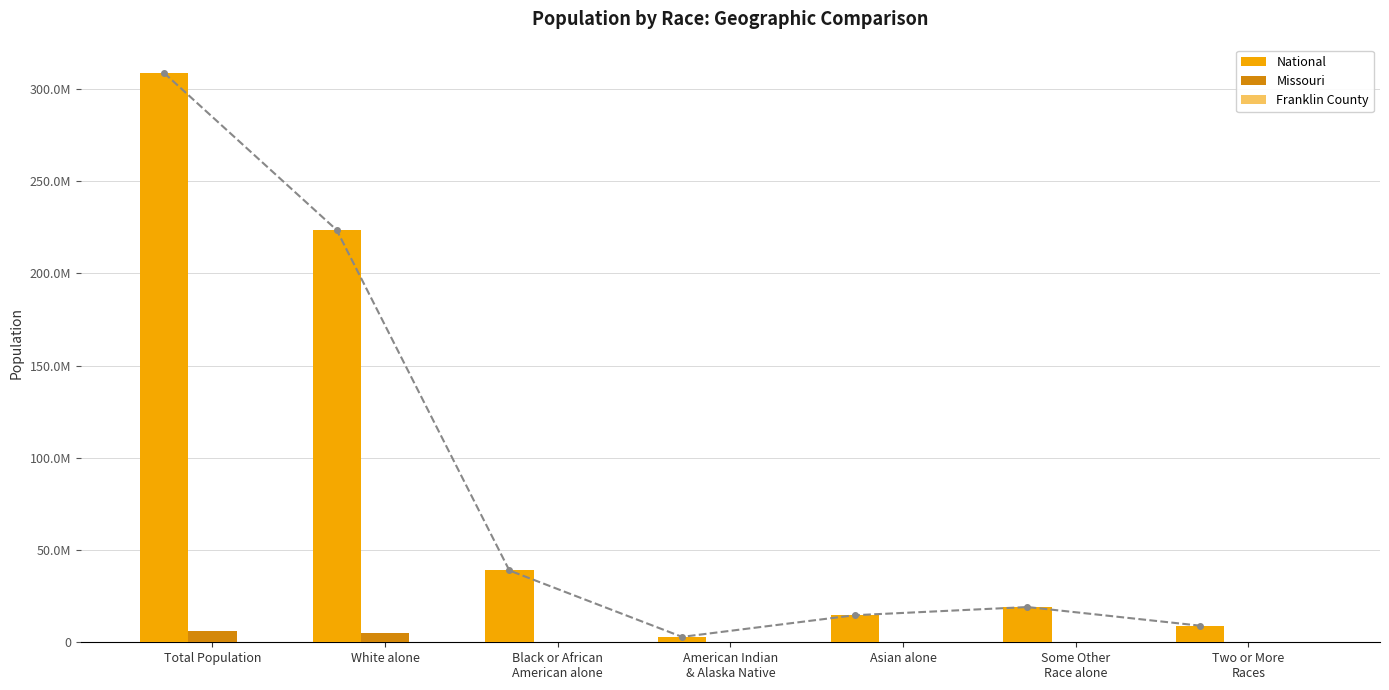

Which category has the lowest value across all series?

Total Population